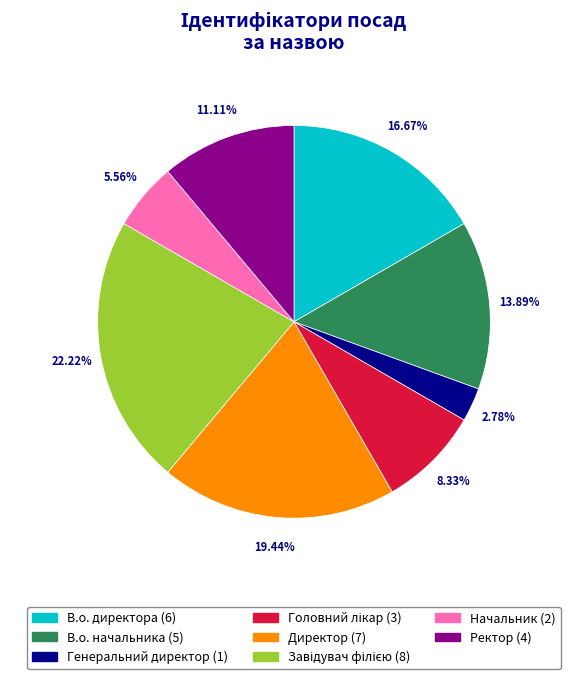

Between Начальник and Директор, which is larger?

Директор